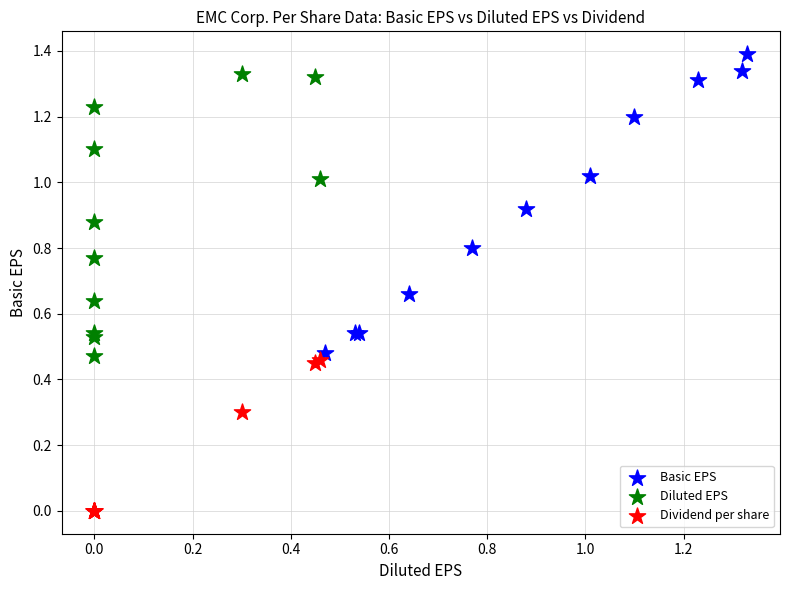

Which series has the widest spread of Y values?

Basic EPS